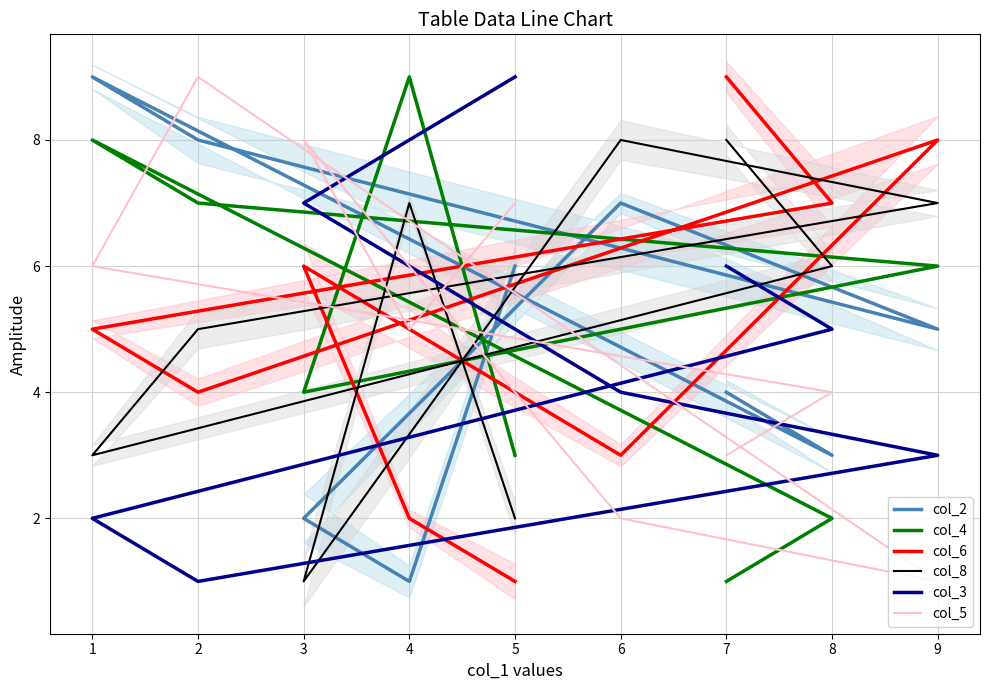

At which category does col_4 reach its first local peak?

1